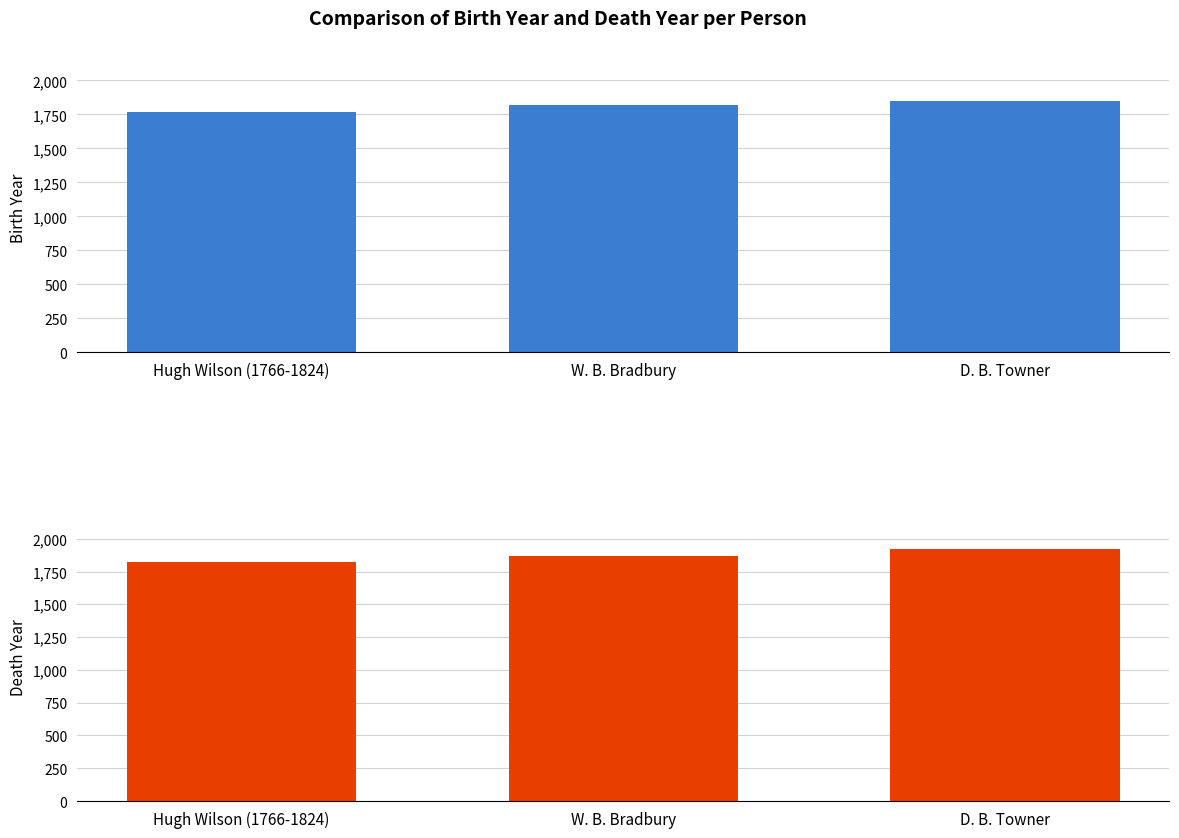

How many data points does each series have?

3